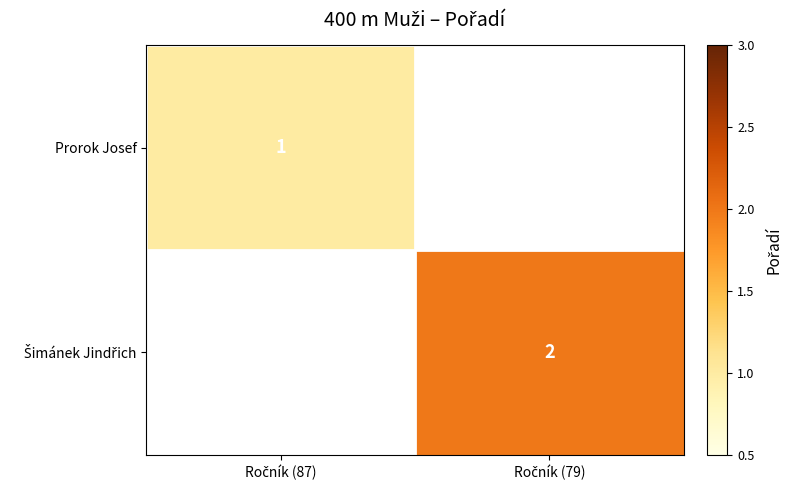

How many data points does each series have?

2